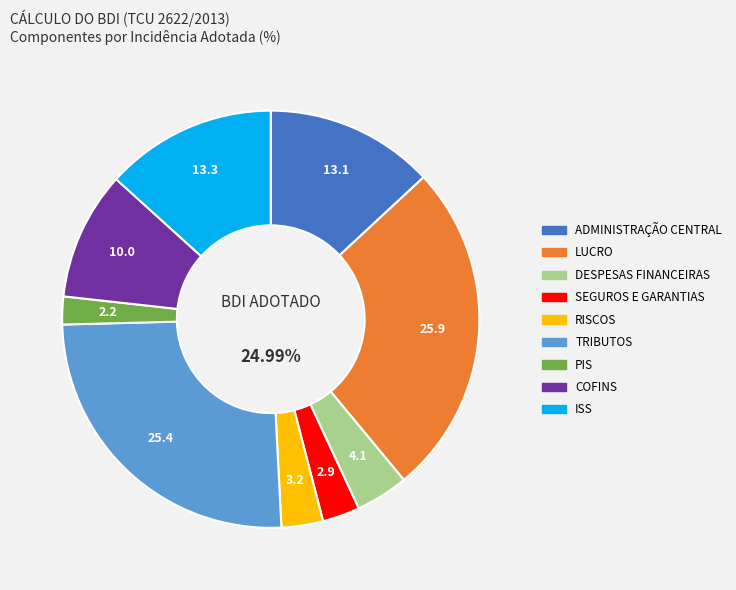

Does RISCOS account for over 50% of the chart?

No